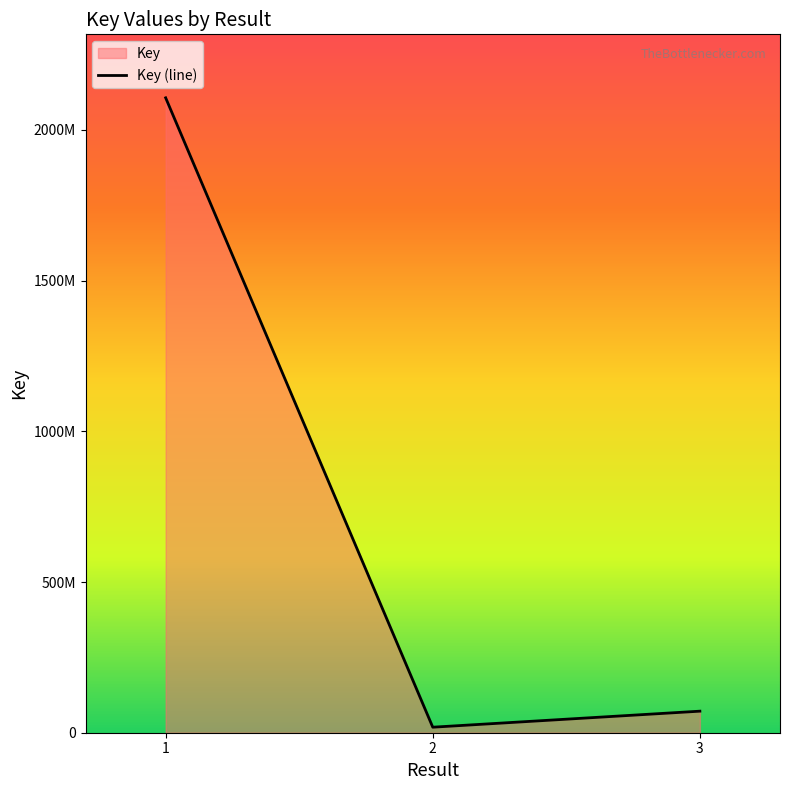

What is the minimum value shown in the chart?

18320075